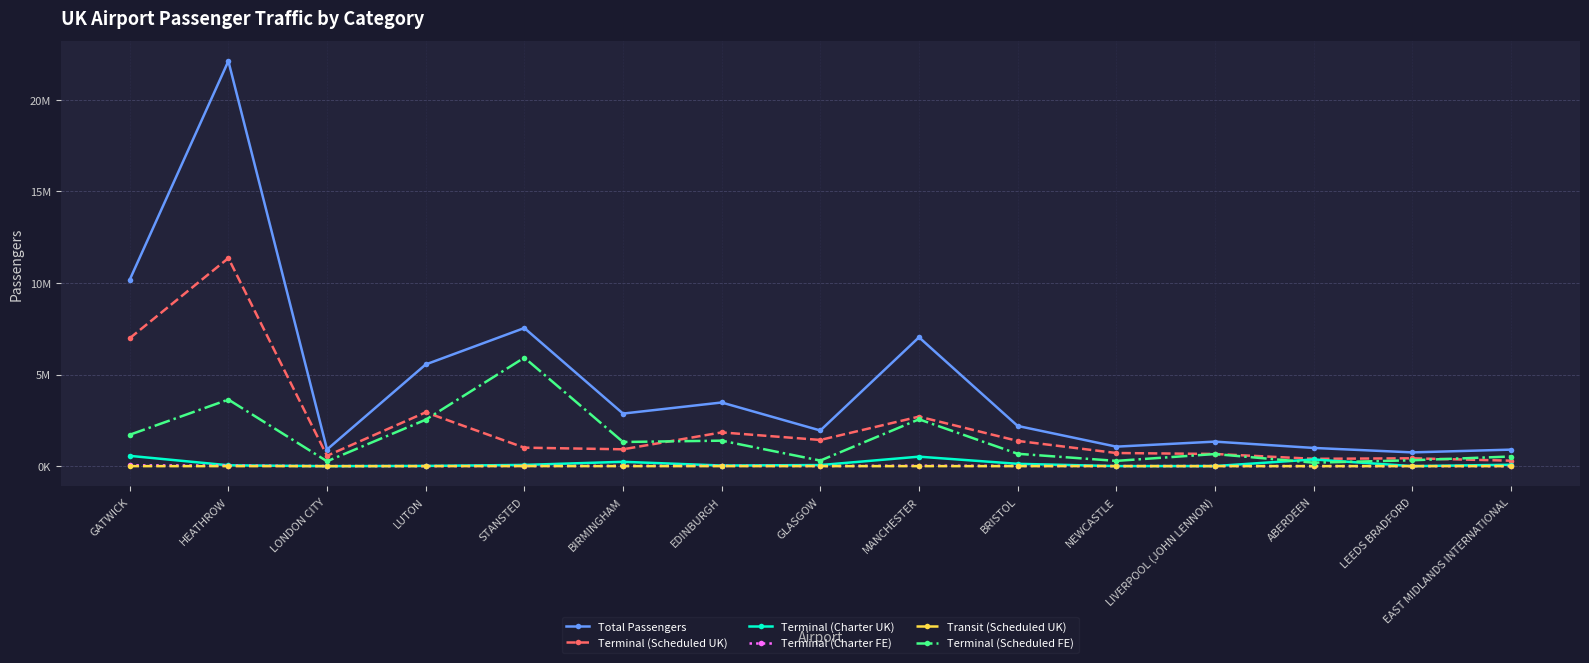

The value of Terminal (Charter UK) at LUTON is 18561. True or false?

False